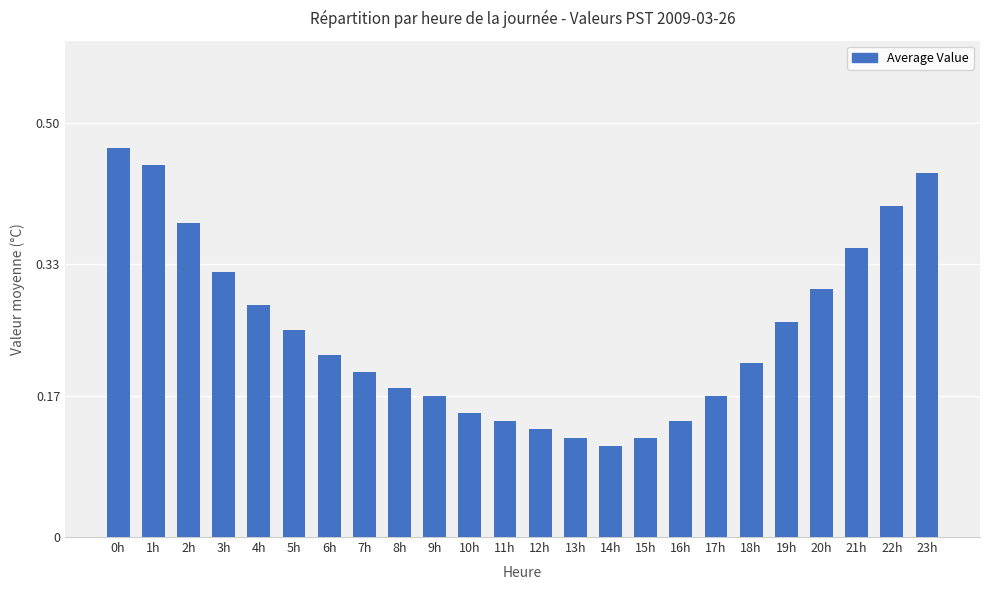

The chart shows a value of 0.1 at 19h. True or false?

False